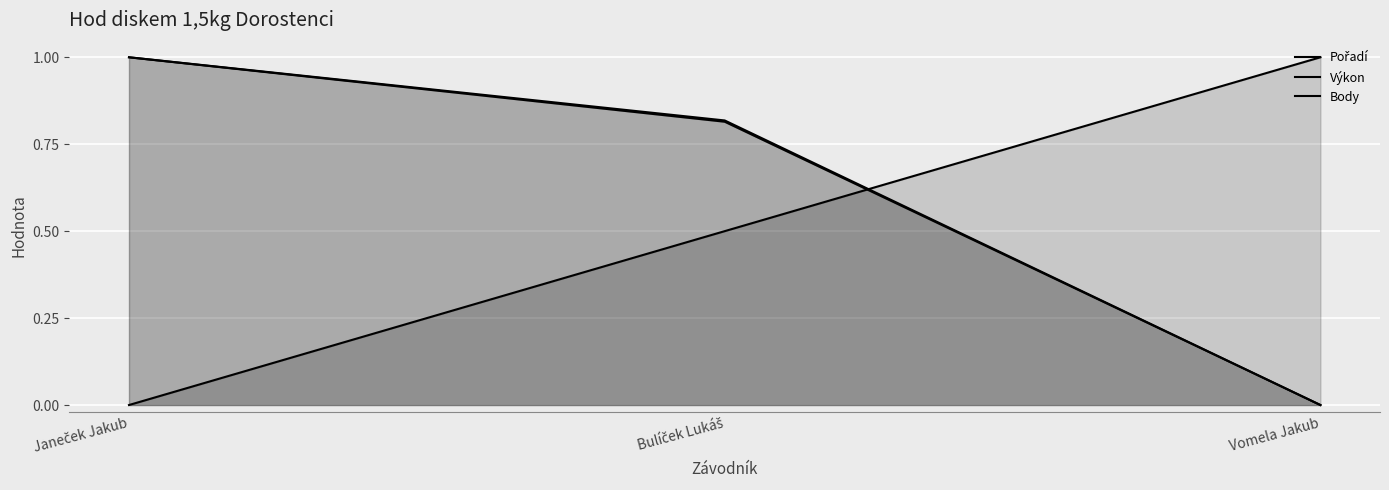

Is the value of Výkon at Janeček Jakub greater than the value of Pořadí at Janeček Jakub?

Yes